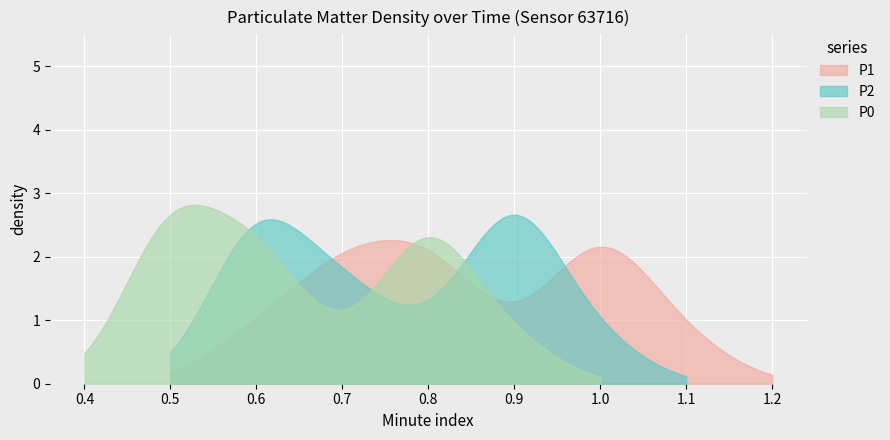

What is the value of the P1 point at the 3rd from the left?

0.7